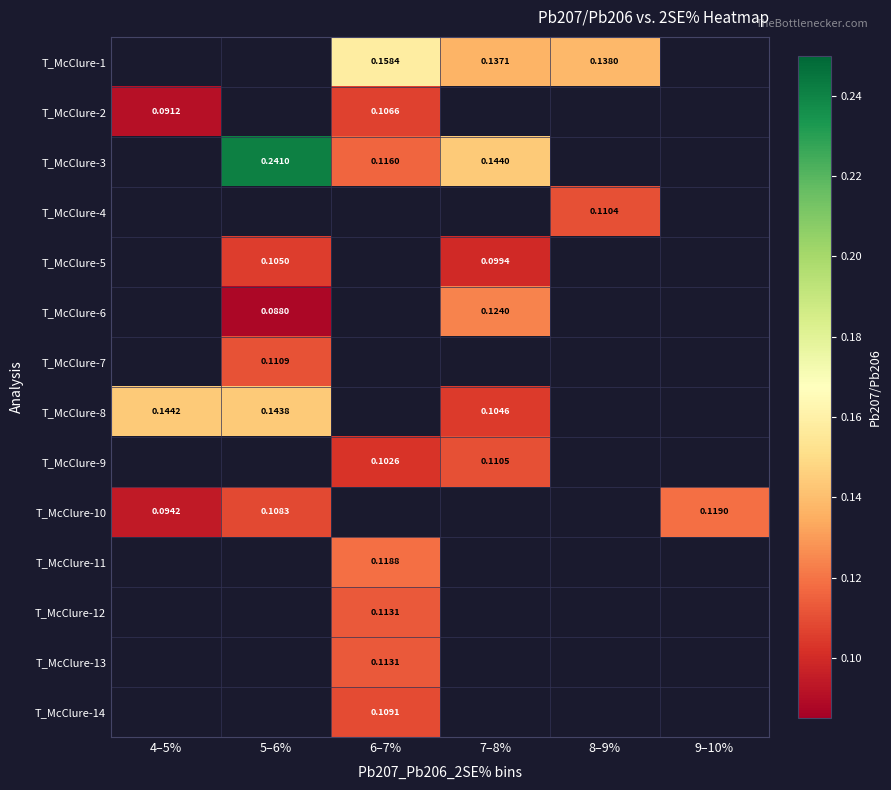

At which label does T_McClure-1 first exceed 0?

6–7%